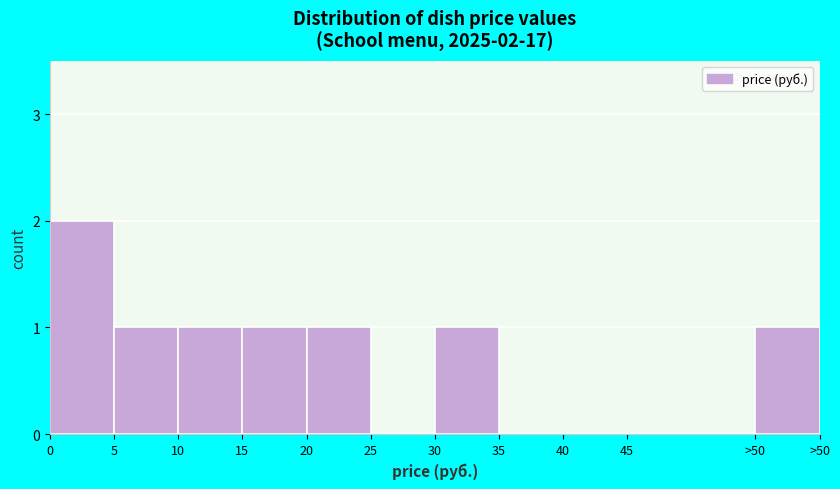

Reading left to right, extract all data points from this chart.

0=2	5=1	10=1	15=1	20=1	25=0	30=1	35=0	40=0	45=0	>50=1